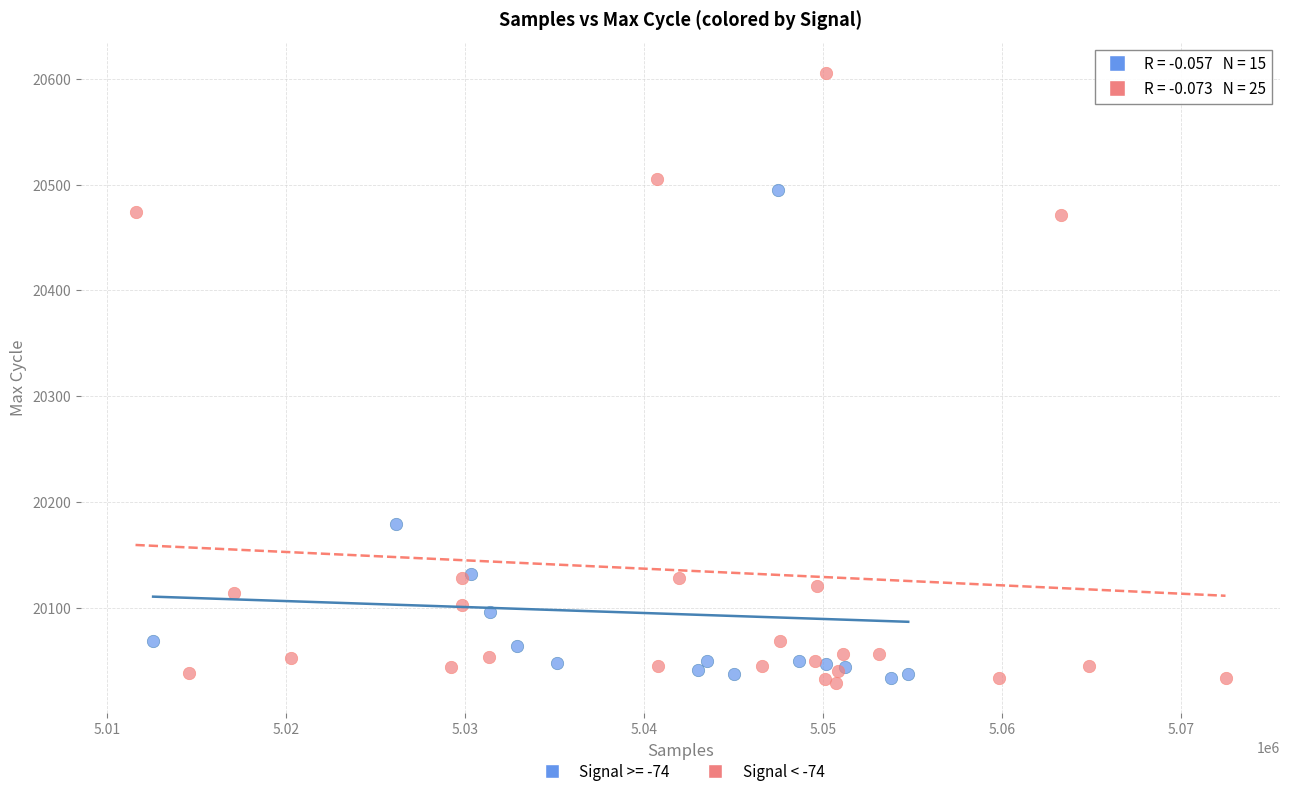

Which series has the largest Y range (max minus min)?

Signal < -74